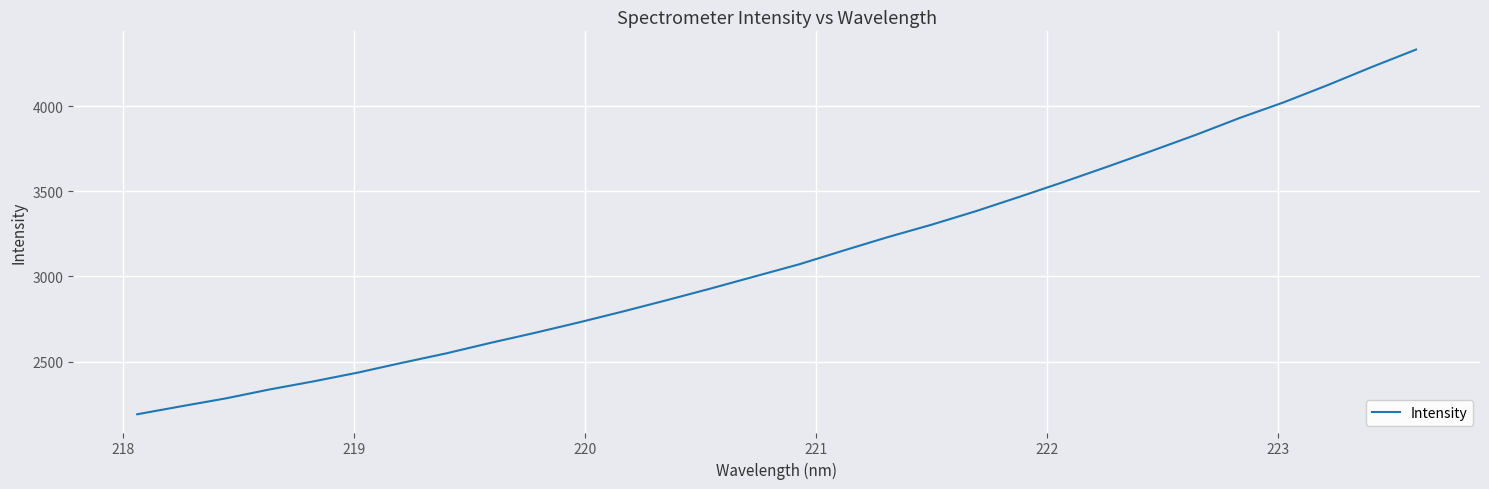

What is the smallest value displayed?

2190.3